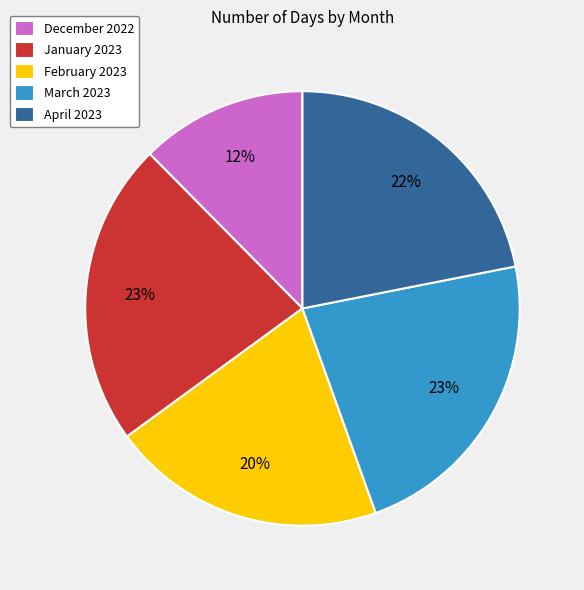

To the nearest percent, what percentage of the pie is February 2023?

20%